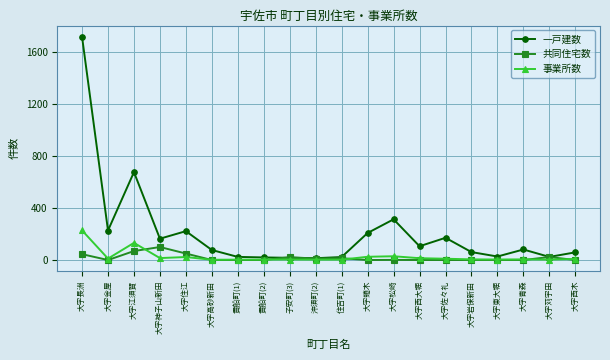

Which series has the widest spread of values?

一戸建数